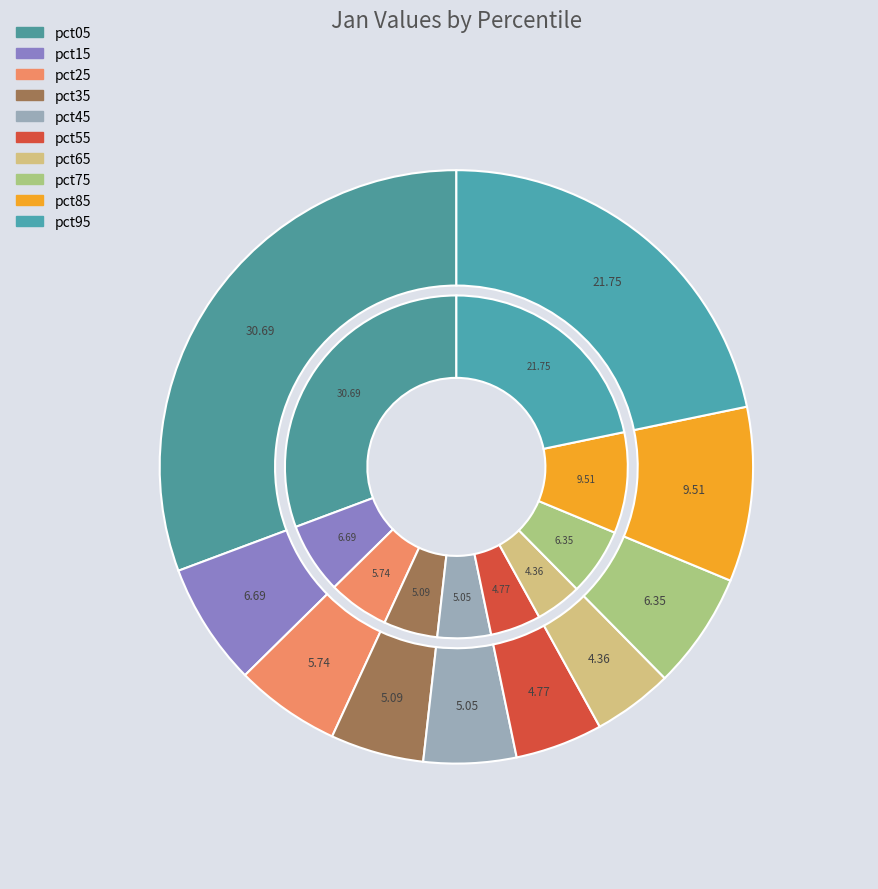

What is the total percentage of pct85 and pct35?

14.6%